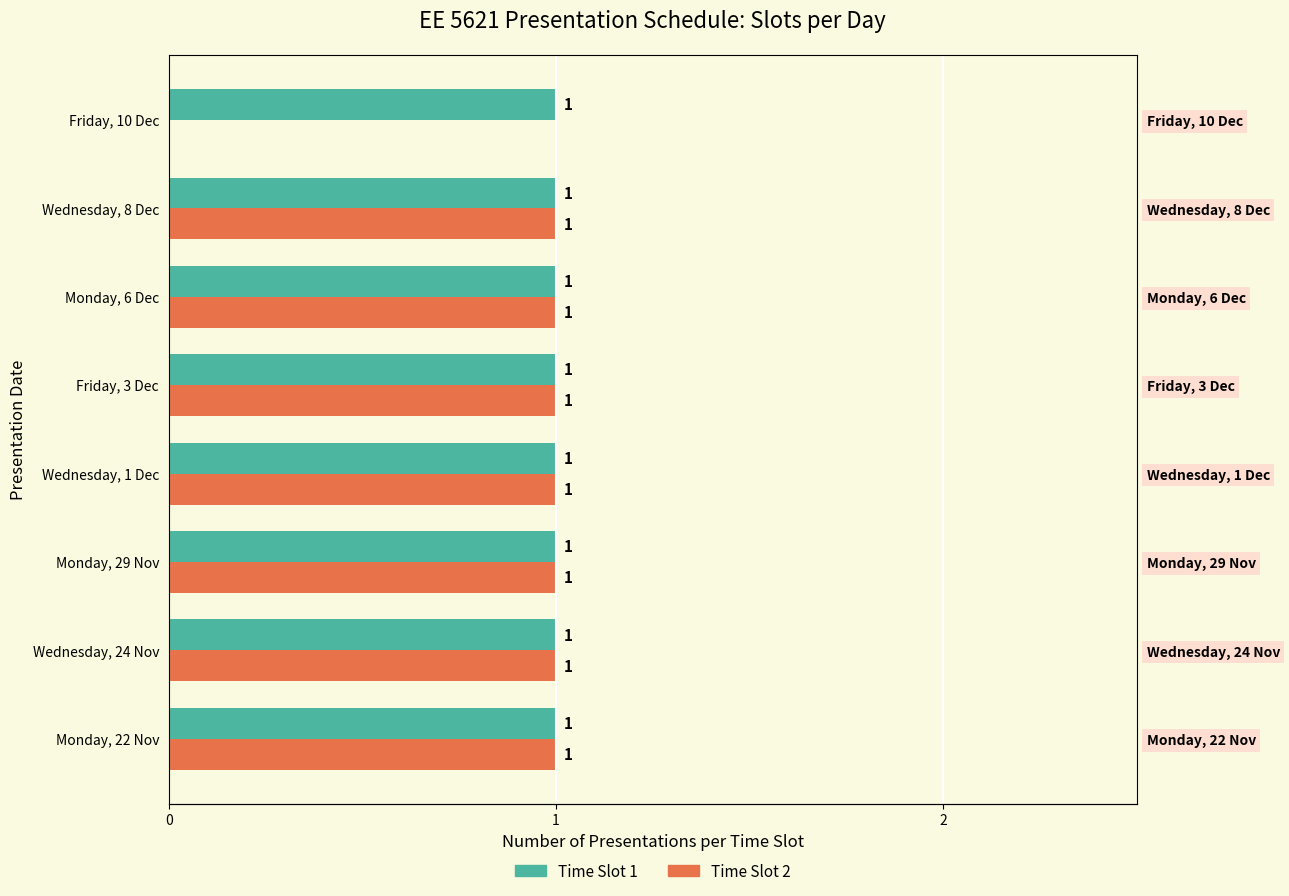

What is the difference between the maximum and minimum values in the Time Slot 2 series?

1.0